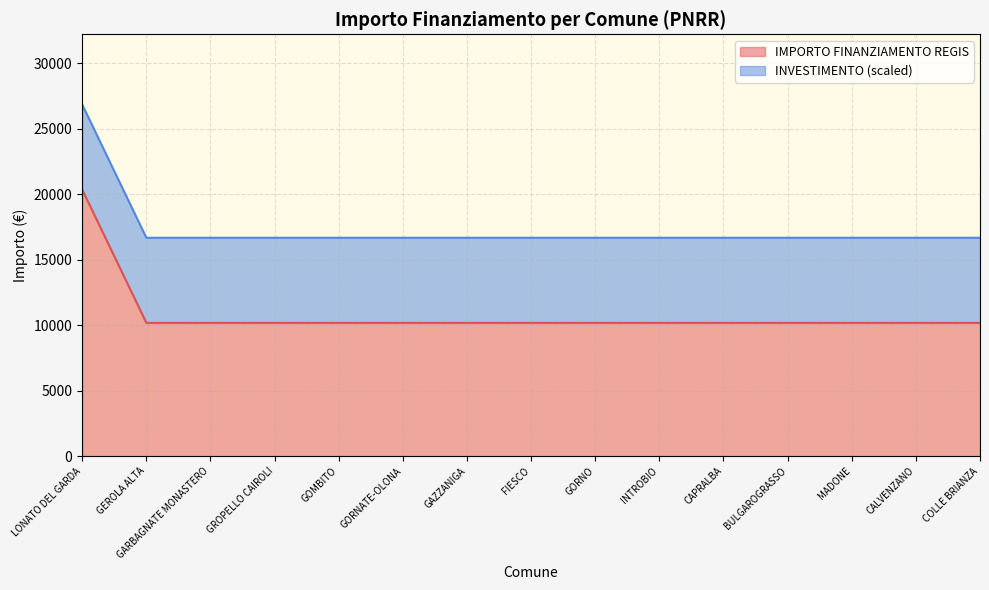

How many lines are shown in the chart?

2